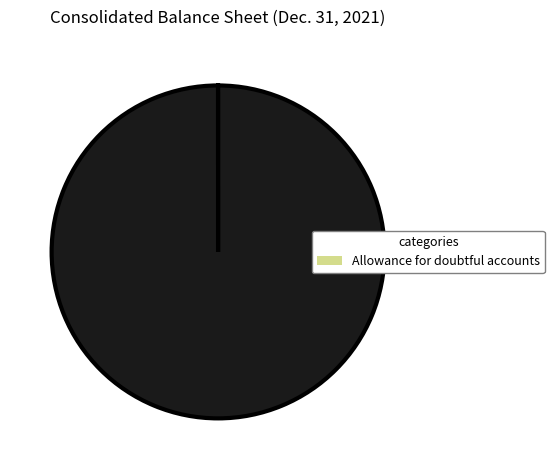

Is there any slice that represents more than half of the pie?

Yes